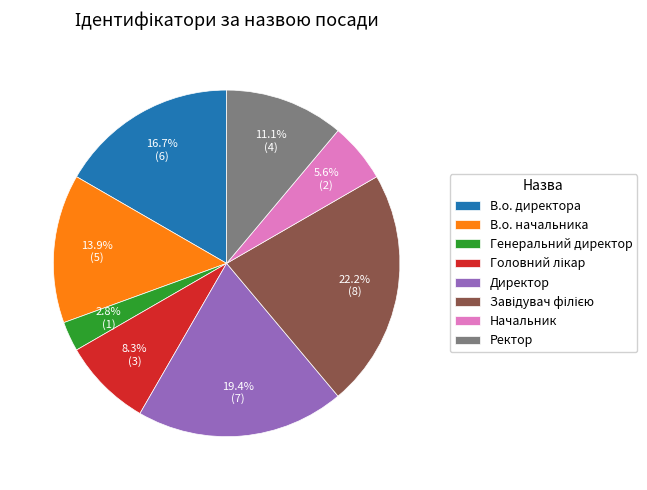

Which category has the smallest portion of the pie?

Генеральний директор